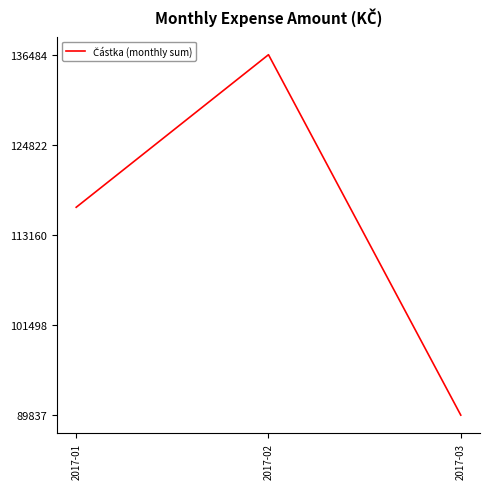

What value does the data have at 2017-03?

89837.1